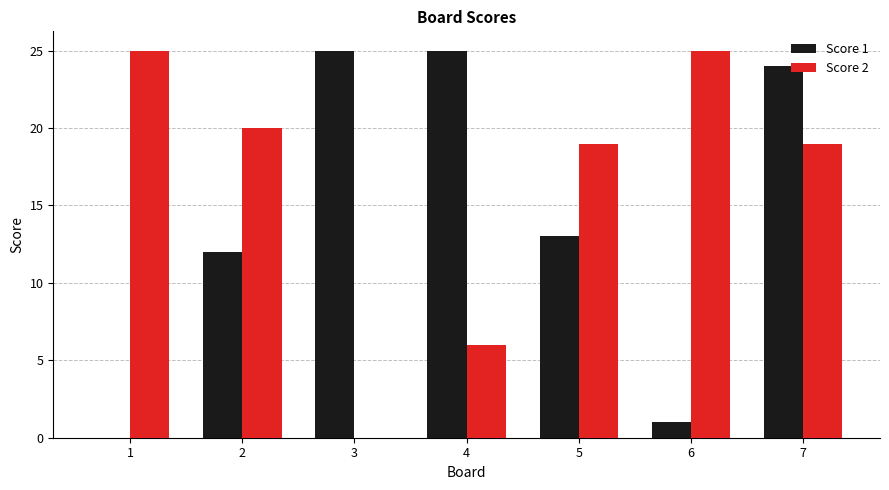

Between 4 and 6, which series saw the biggest shift?

Score 1